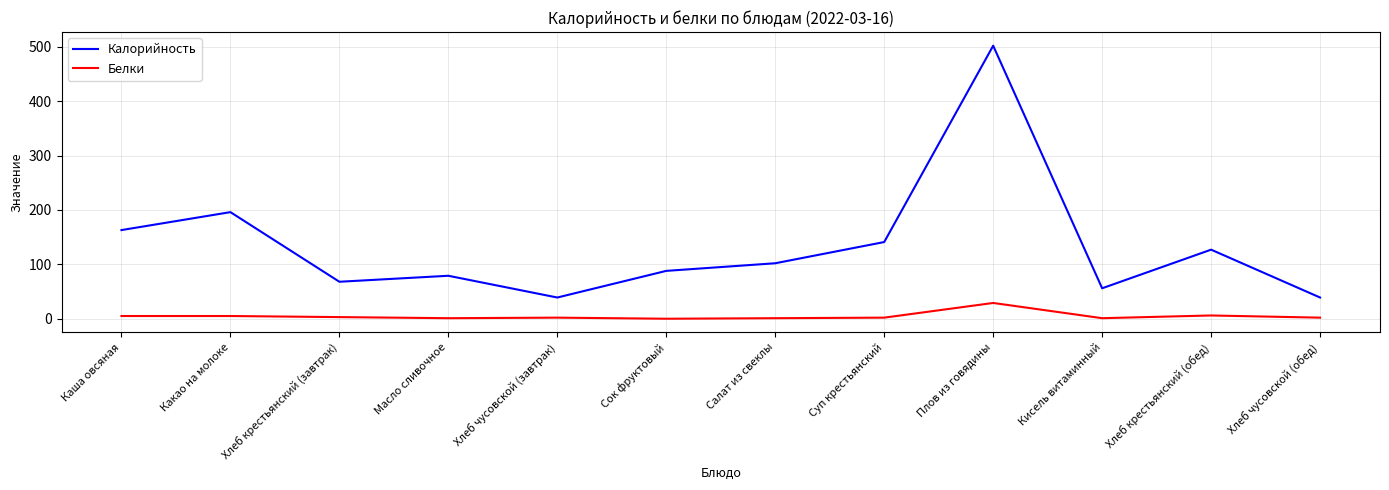

What is the difference between the maximum and second lowest values in the Белки series?

28